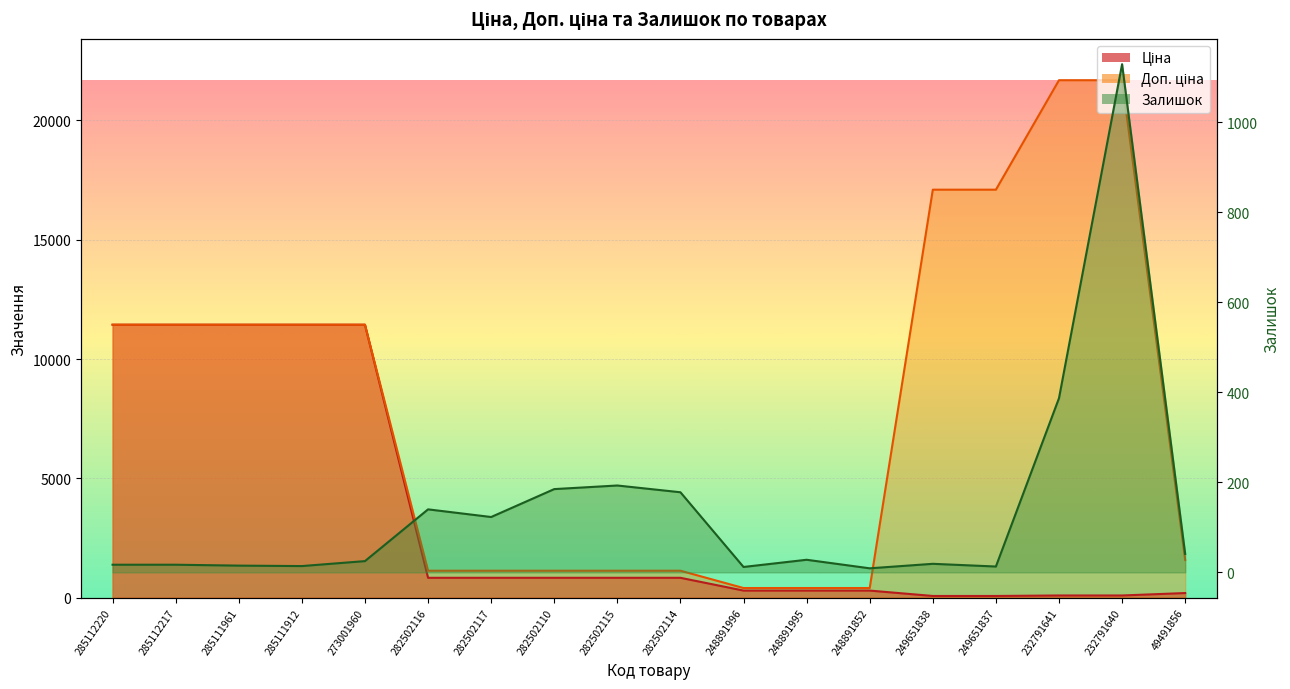

Between 273001960 and 248891852, which series saw the biggest shift?

Ціна